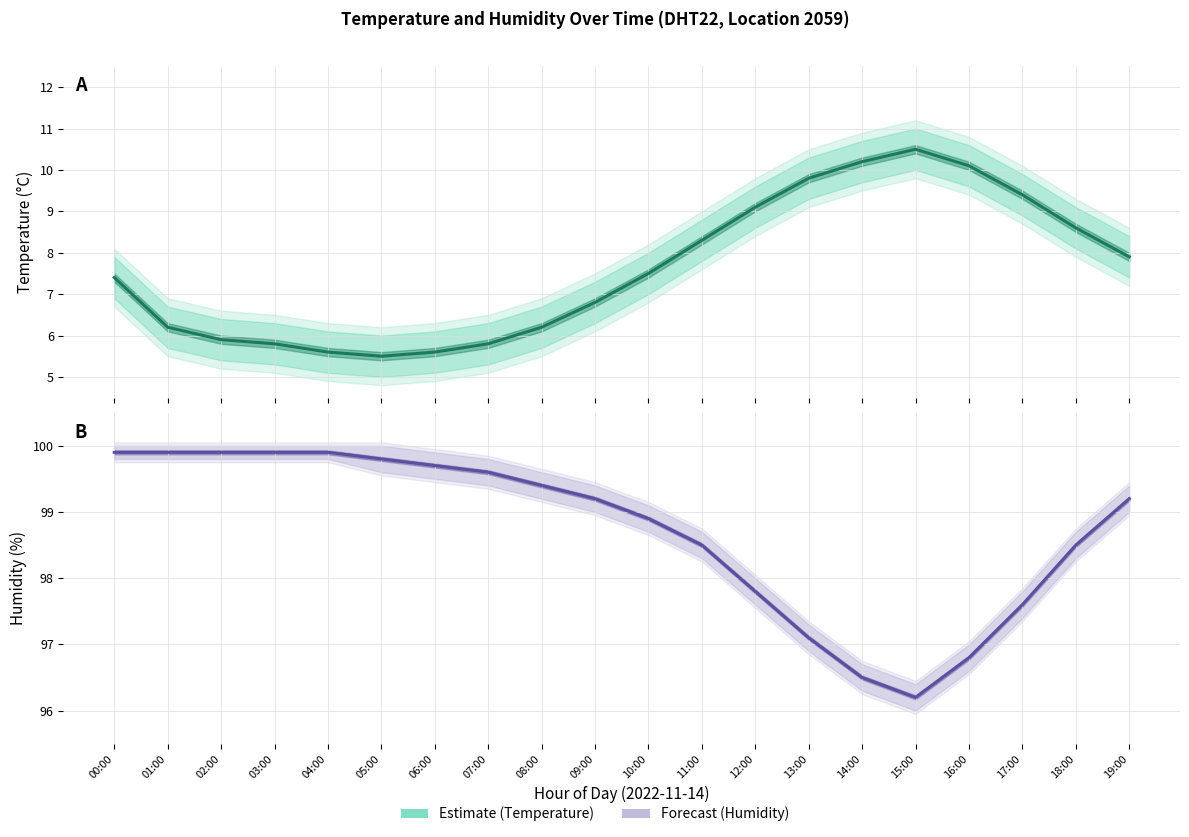

Is the value of Estimate at 15:00 greater than the value of Forecast at 08:00?

No